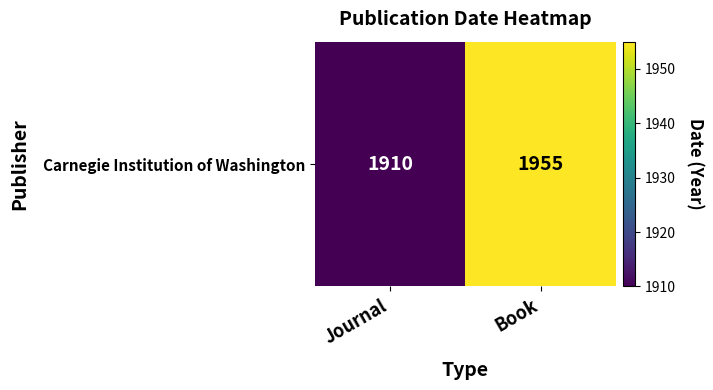

What is the difference between the values at Book and Journal?

45